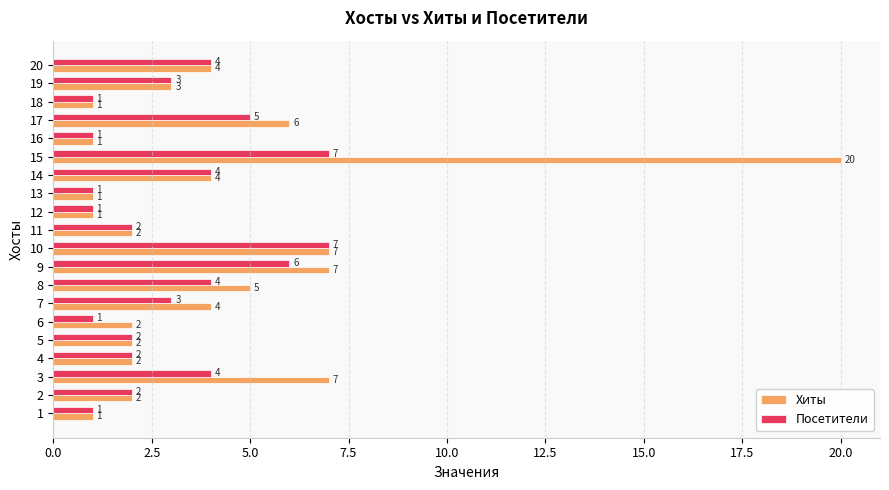

Is the value of Посетители at 6 greater than the value of Хиты at 3?

No